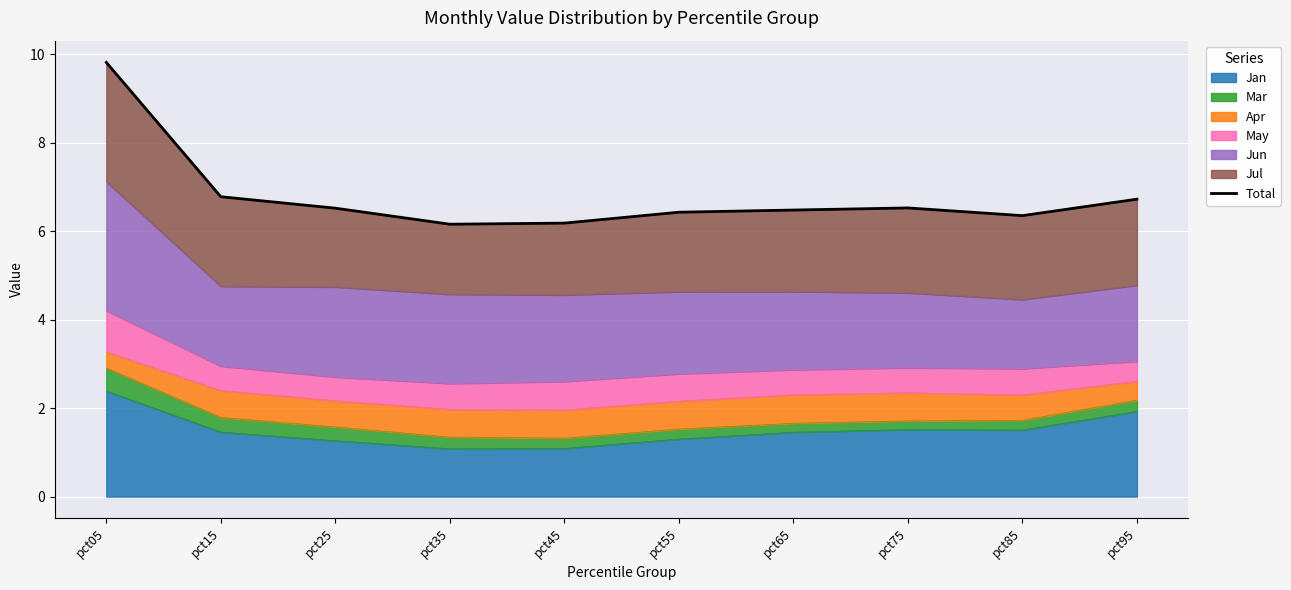

The value at pct25 is 2.8. True or false?

False